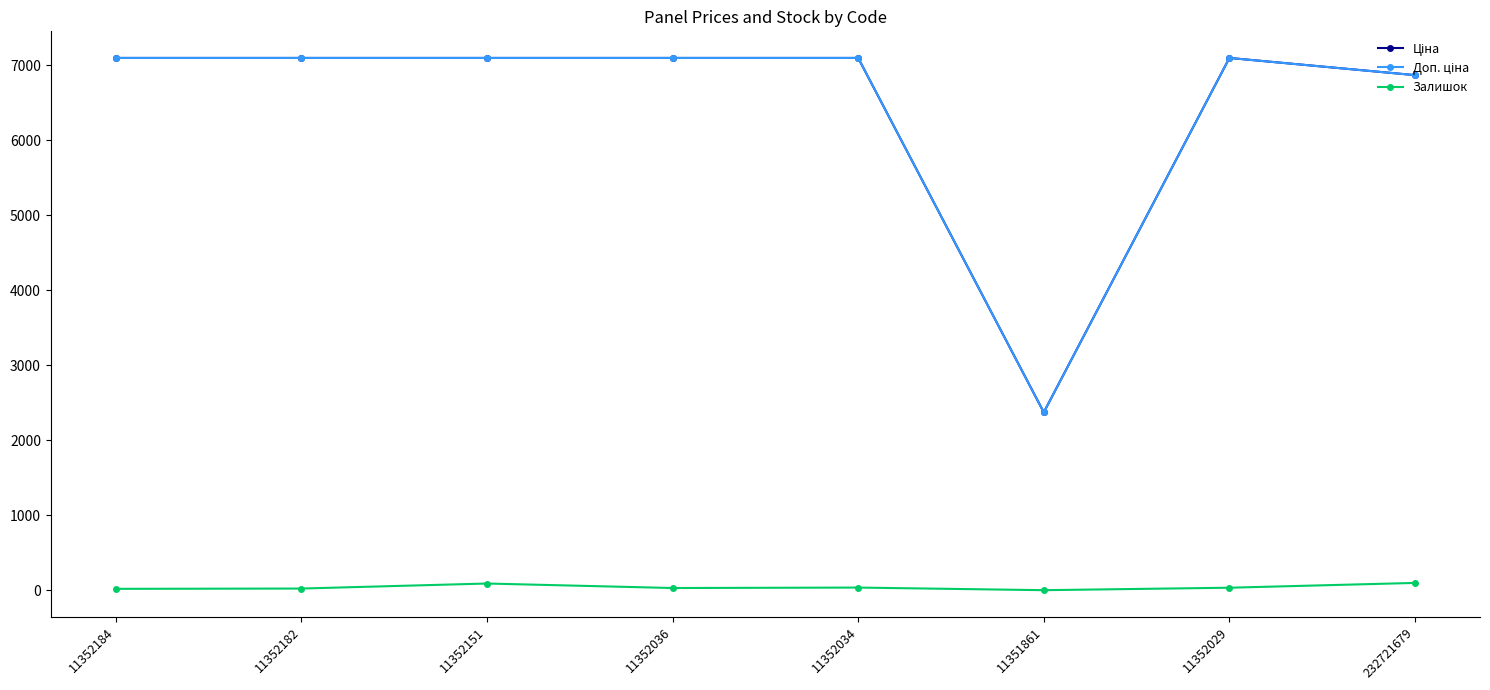

Is this an area chart (filled region under the line)?

No